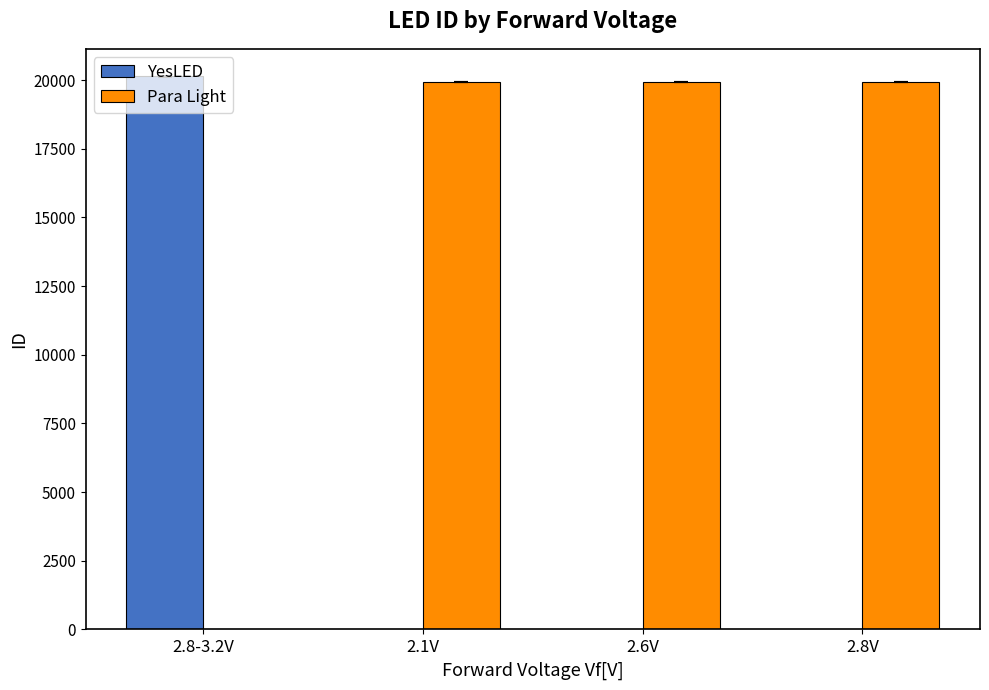

List the series in order of their peak value, lowest first.

YesLED, Para Light